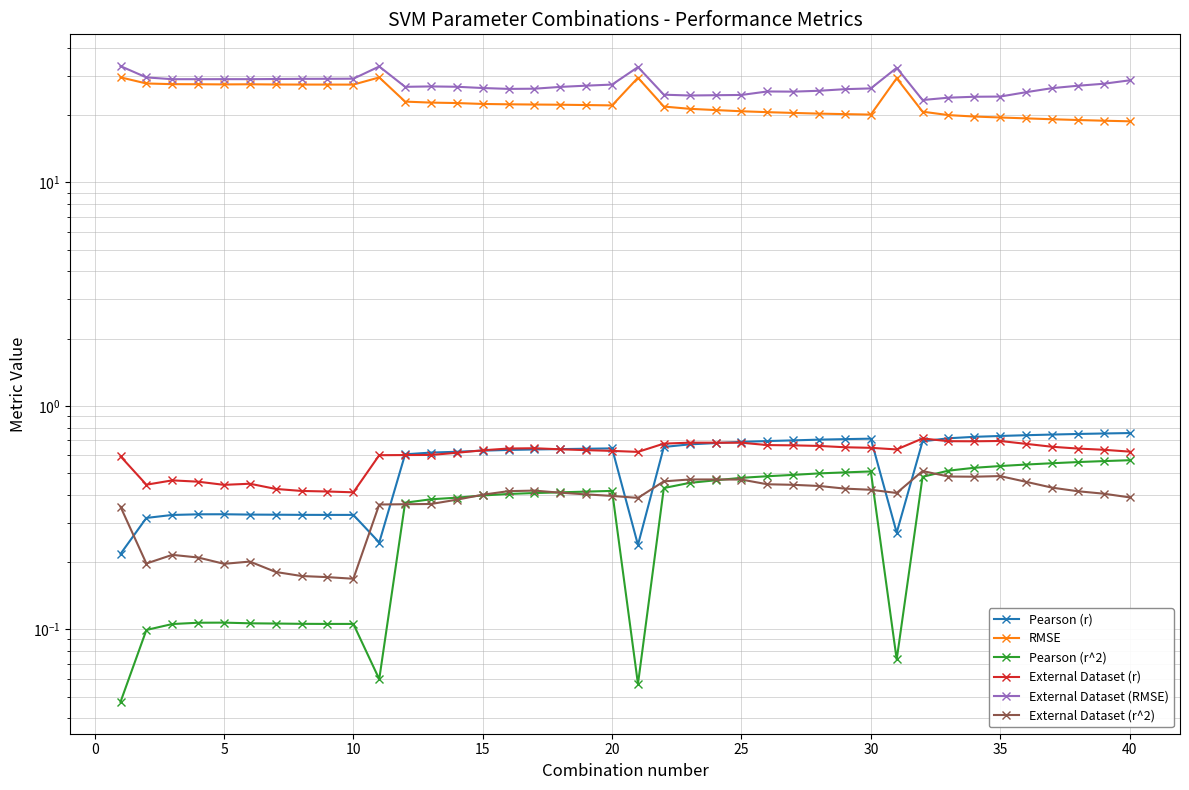

What is the greatest value displayed?

33.2